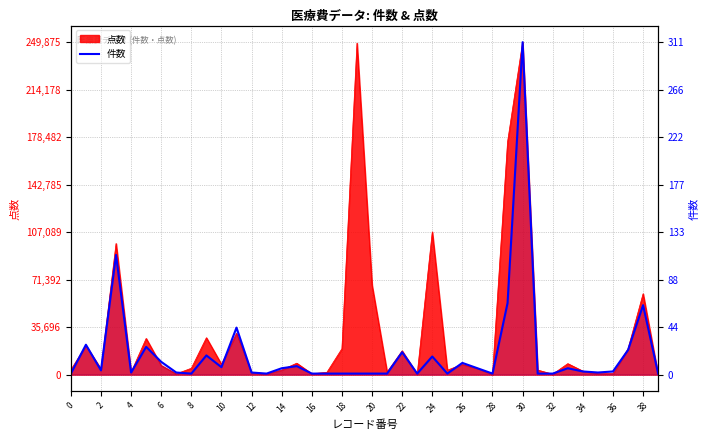

What is the difference between the maximum and minimum values?

310